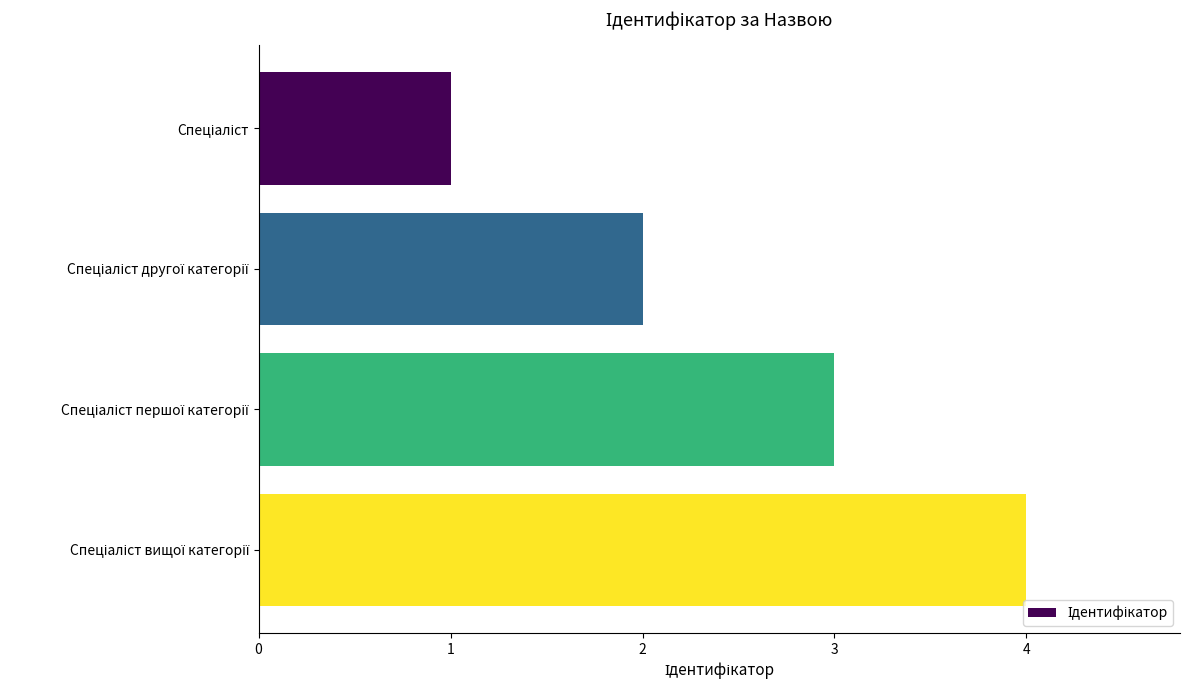

Are the bars grouped side by side (vs. stacked)?

No